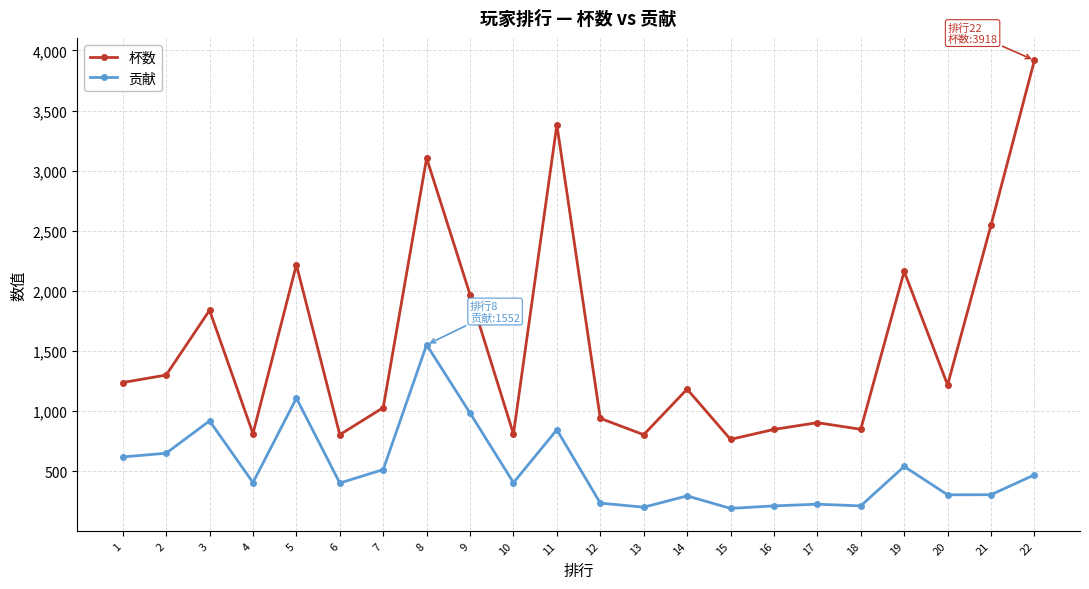

What is the average value of the 贡献 series?

527